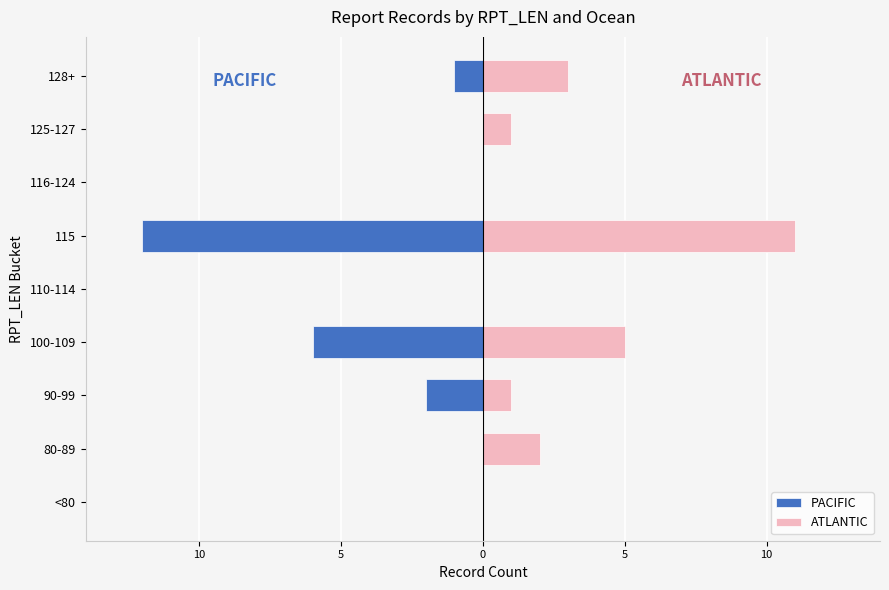

At how many categories does at least one series exceed -10?

9